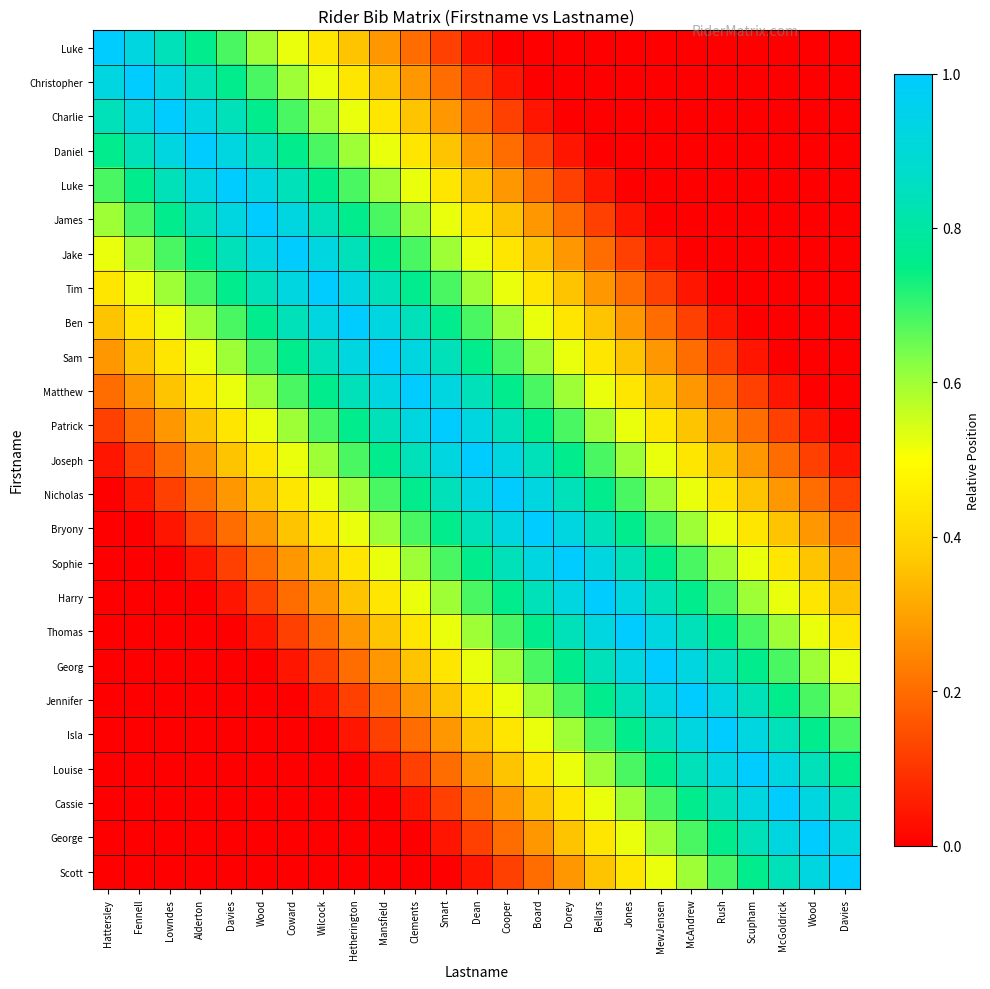

Which has a higher value, Mansfield or Bellars?

Mansfield